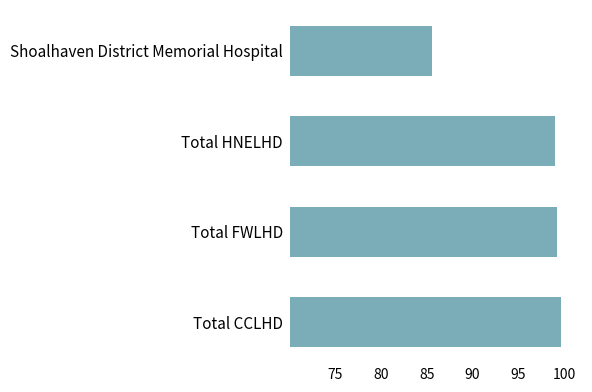

Reading bottom to top, what are all the values shown in this chart?

Total CCLHD=99.7	Total FWLHD=99.2	Total HNELHD=99.0	Shoalhaven District Memorial Hospital=85.6